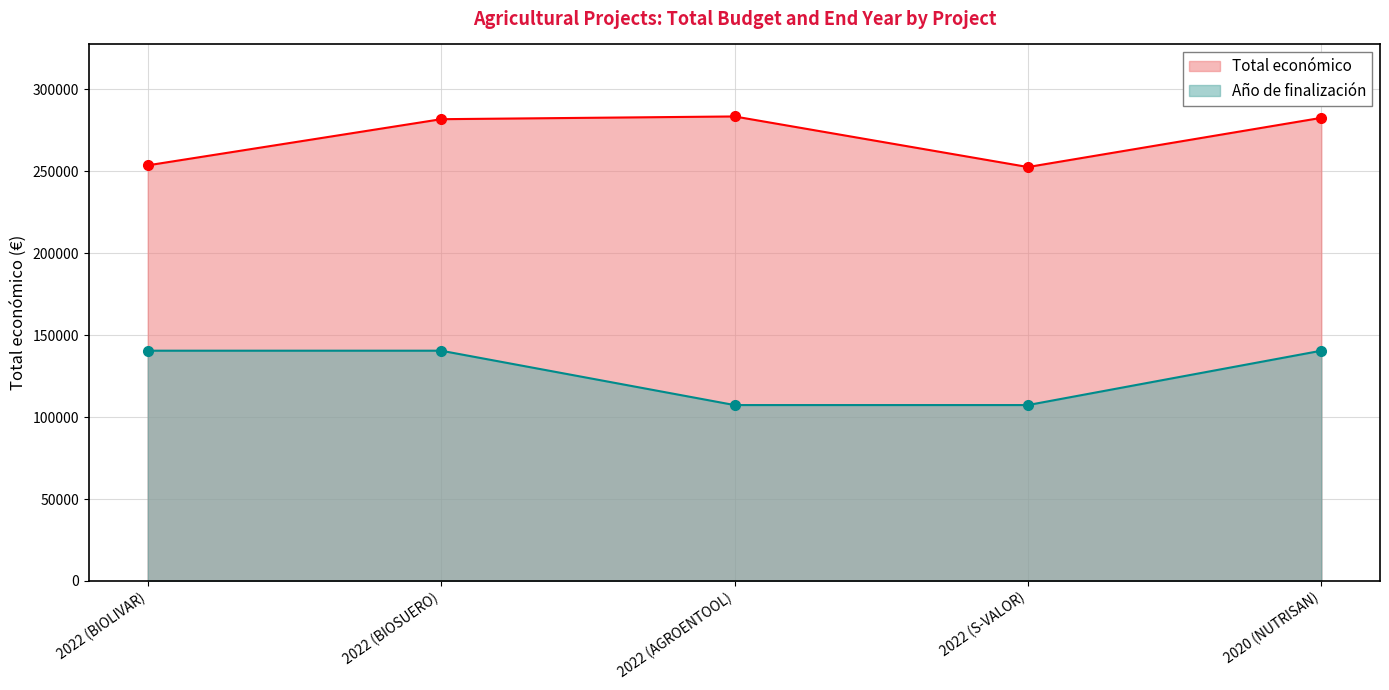

What is the average value of the Año de finalización series?

127186.9